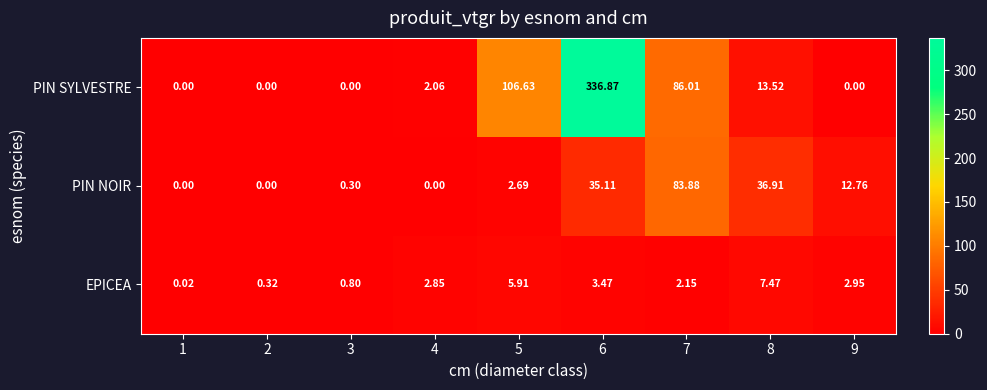

Which series has the largest range (max minus min)?

PIN SYLVESTRE